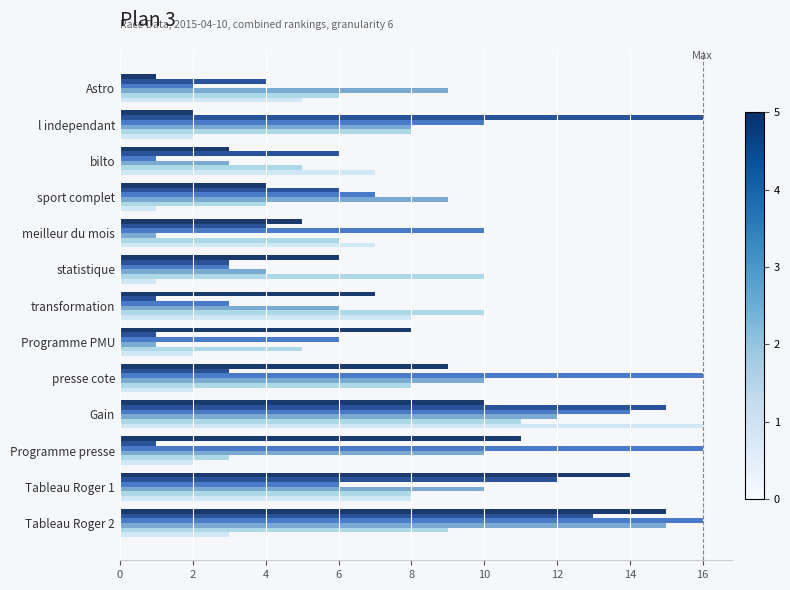

What is the maximum value shown in the chart?

16